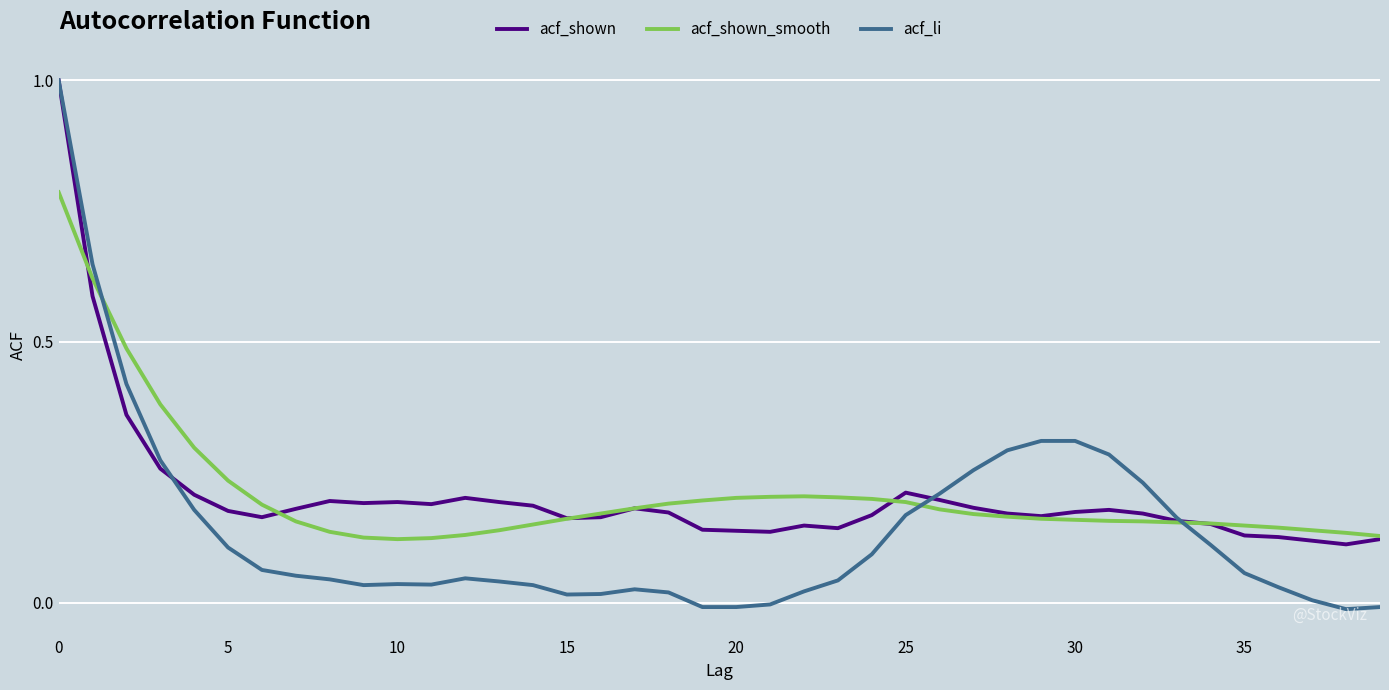

Which series has the widest spread of values?

acf_li